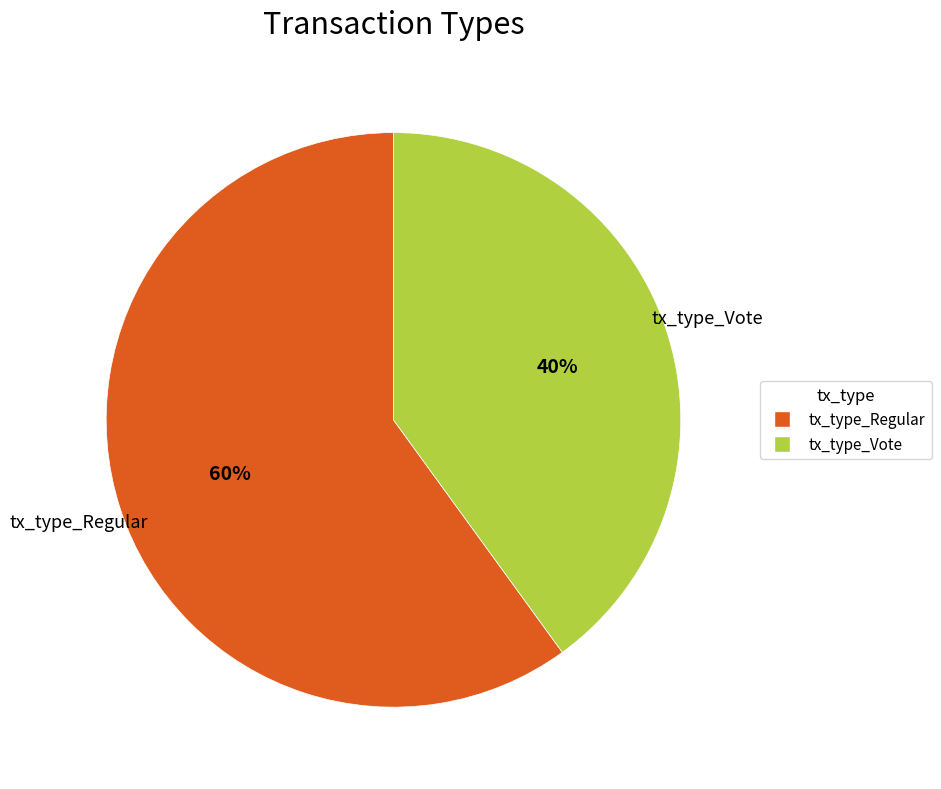

Is the sum of tx_type_Vote and tx_type_Regular greater than half?

Yes